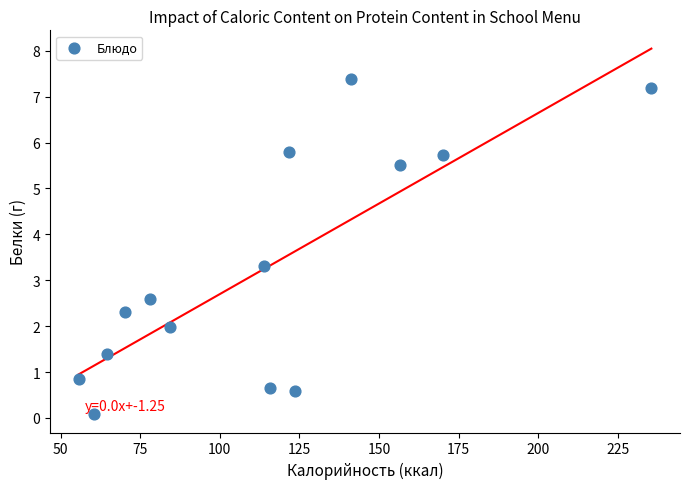

What is the range of Y values (max minus min)?

7.3